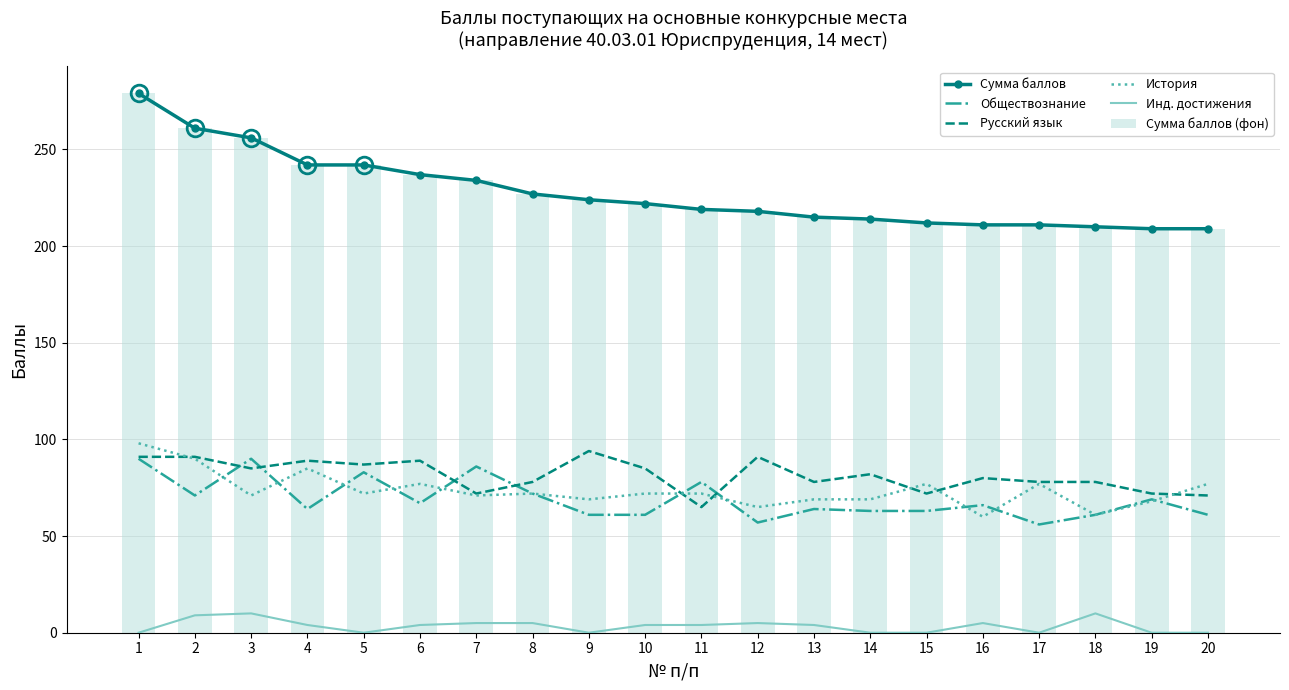

How many values in the Русский язык series are below 82?

10